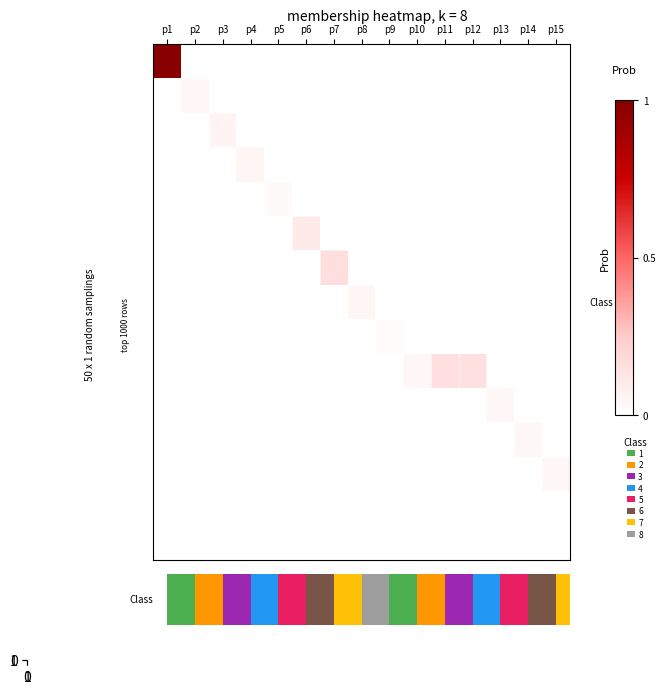

How many data points in row_1 are above 0?

1